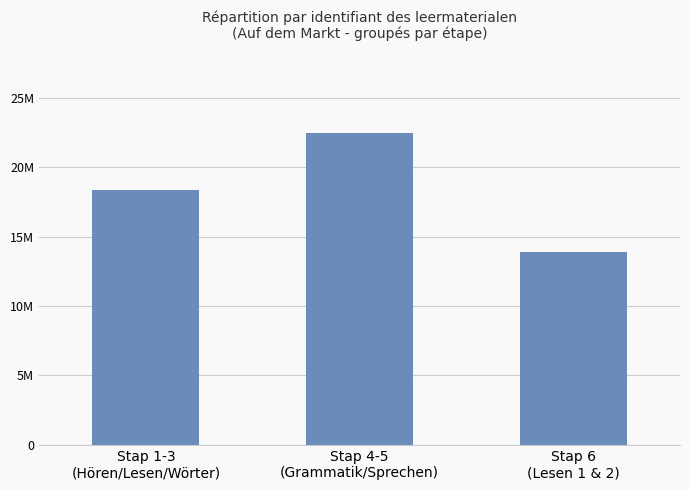

List the labels in order of value, smallest first.

Stap 6
(Lesen 1 & 2), Stap 1-3
(Hören/Lesen/Wörter), Stap 4-5
(Grammatik/Sprechen)